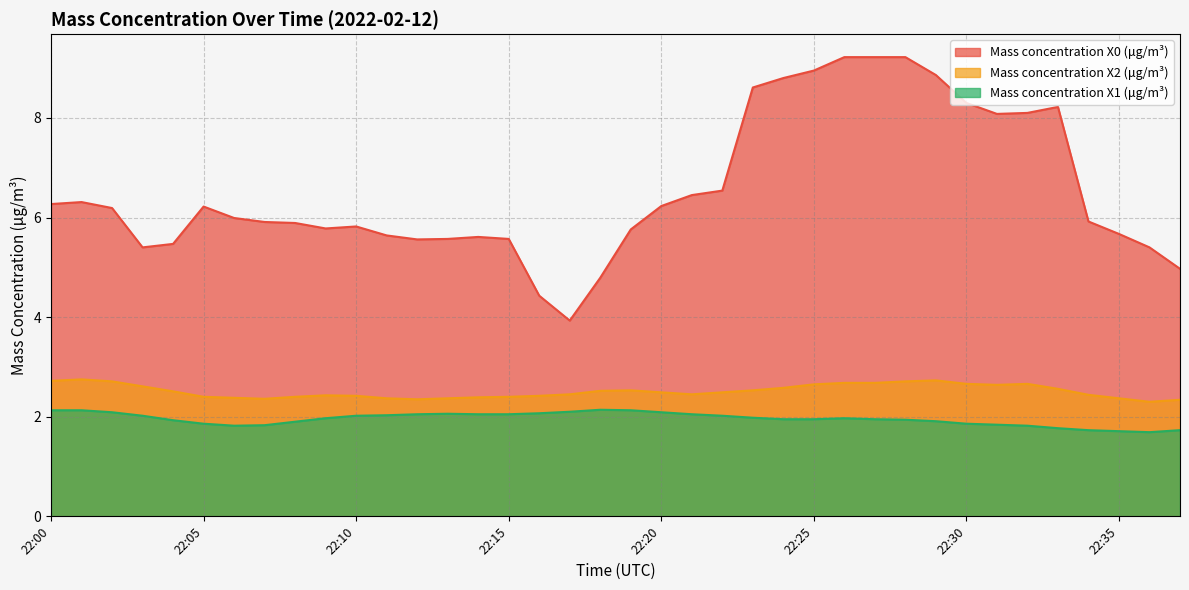

At which label does Mass concentration X1 (μg/m³) reach its minimum?

22:36